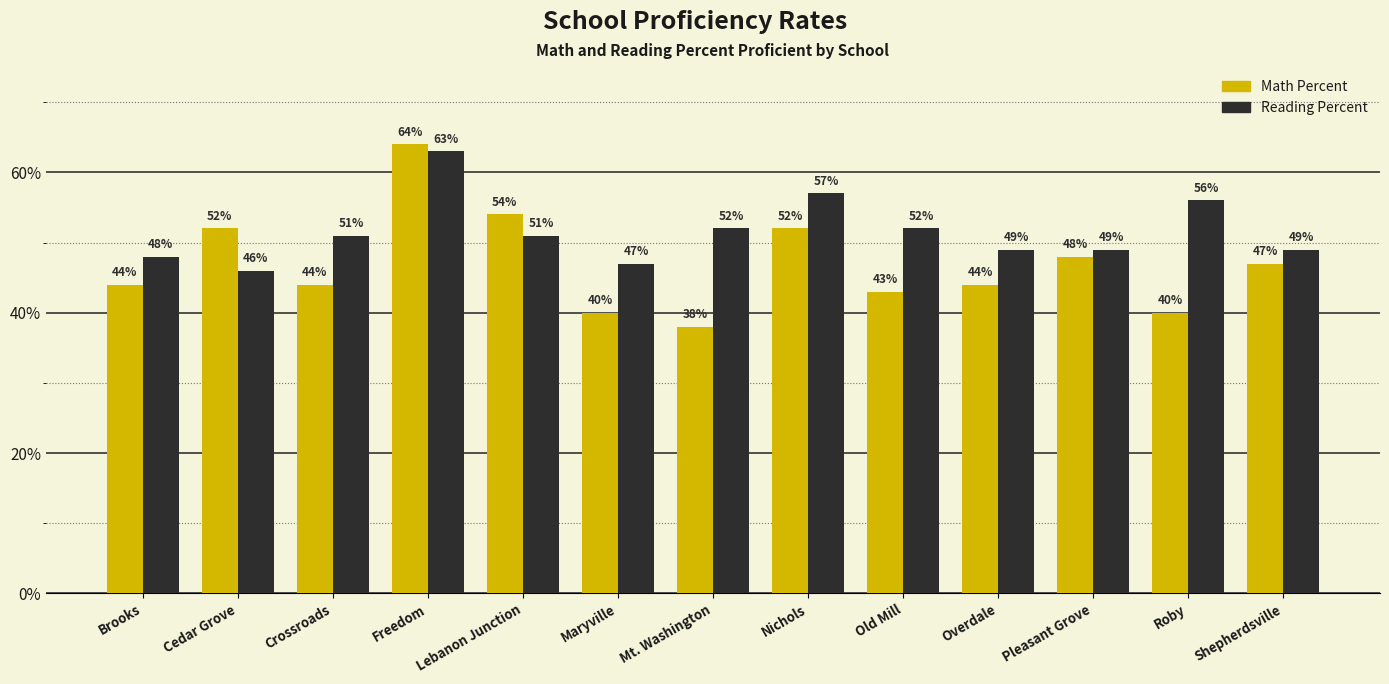

What is the difference between the maximum and minimum values in the Reading Percent series?

0.2